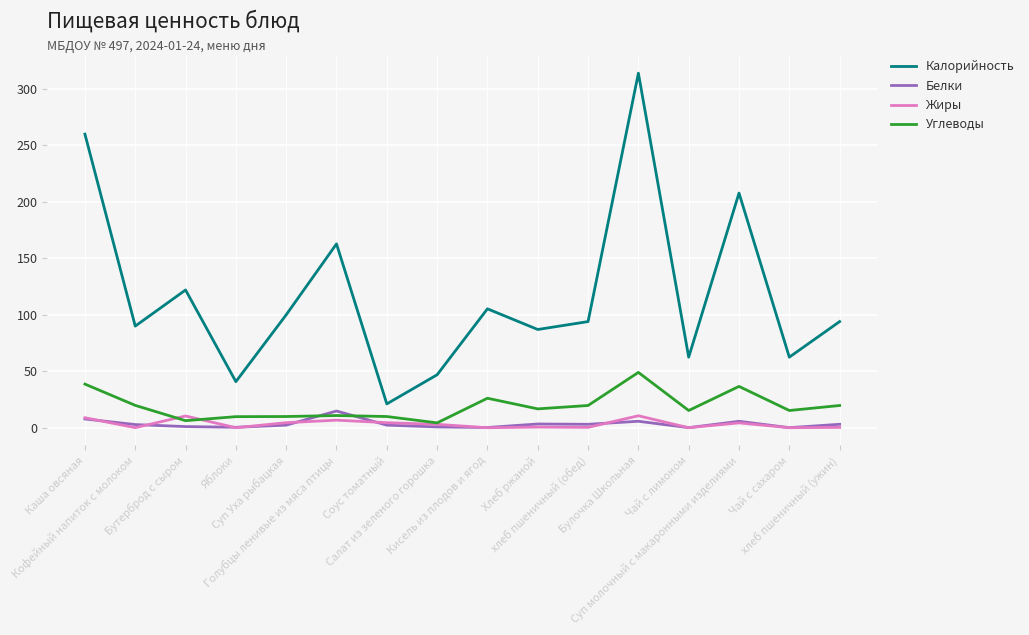

What is the sum of all Белки values?

53.2